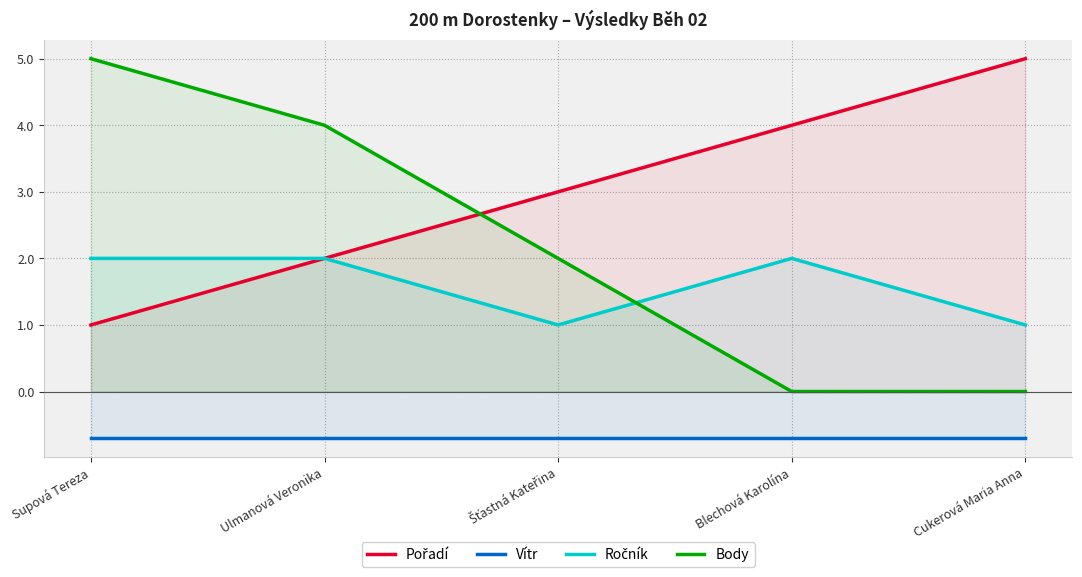

True or false: Ročník has a value of 2.0 at Supová Tereza.

True